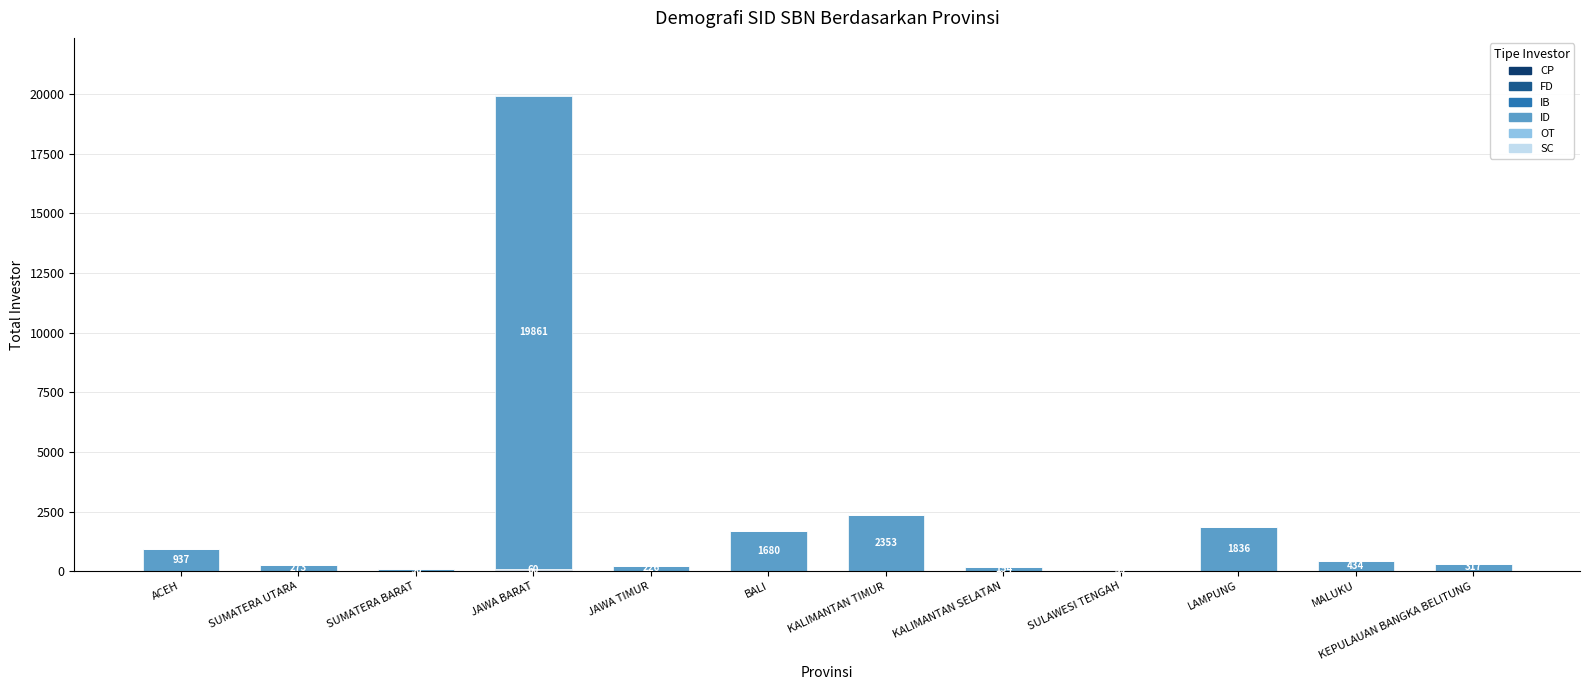

At which category is the sum across all series the highest?

JAWA BARAT